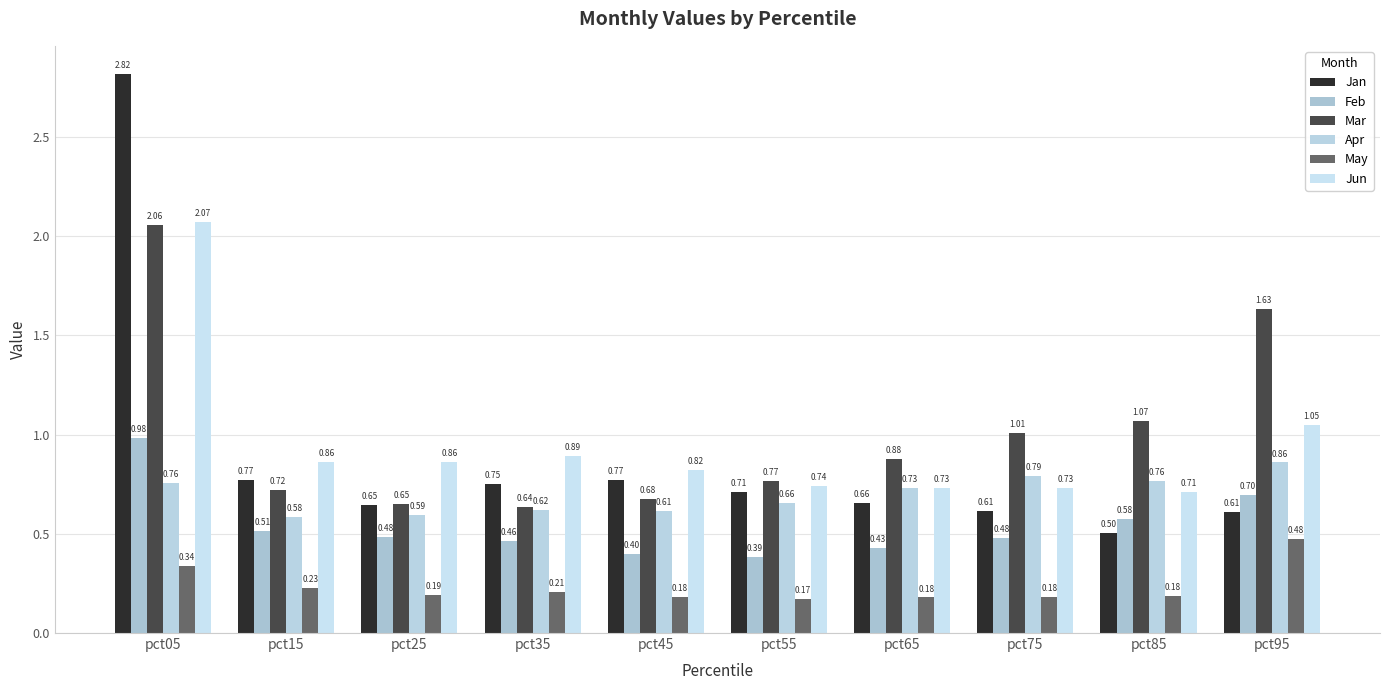

True or false: Jan has a value of 0.1 at pct65.

False